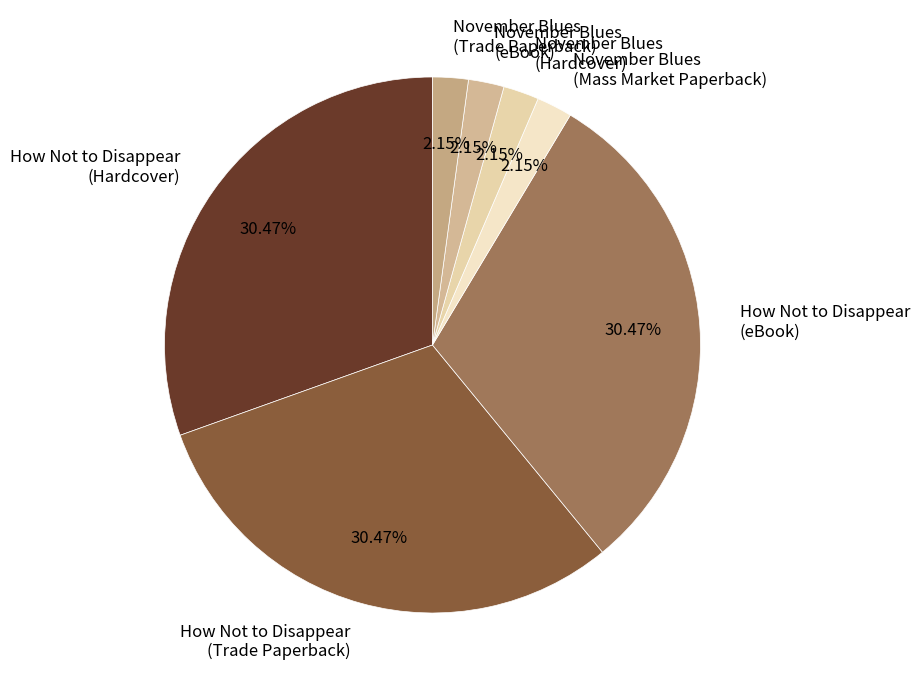

To the nearest percent, what portion does How Not to Disappear (Hardcover) represent?

30%